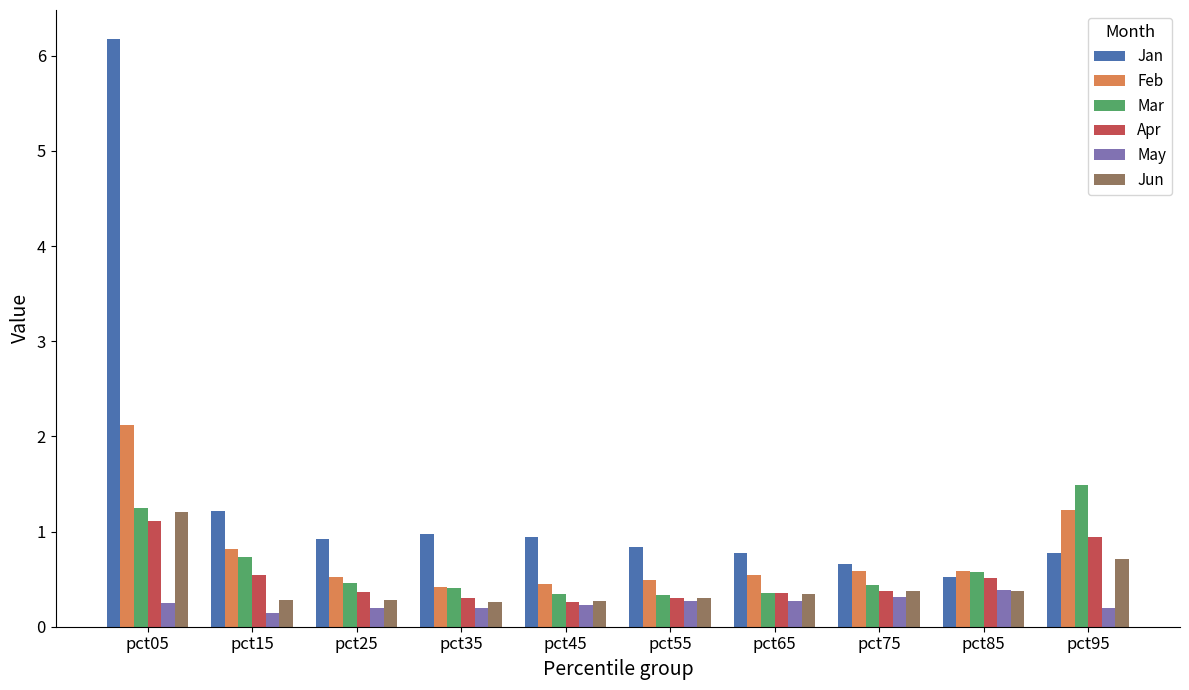

How many Mar values are between 0 and 1?

8